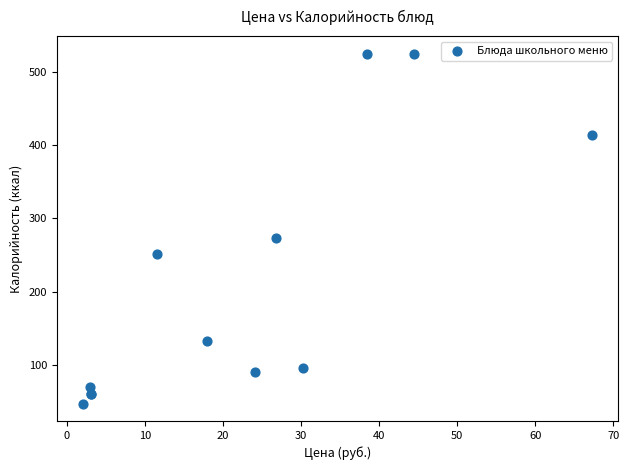

What Y value in the scatter plot is closest to 286?

273